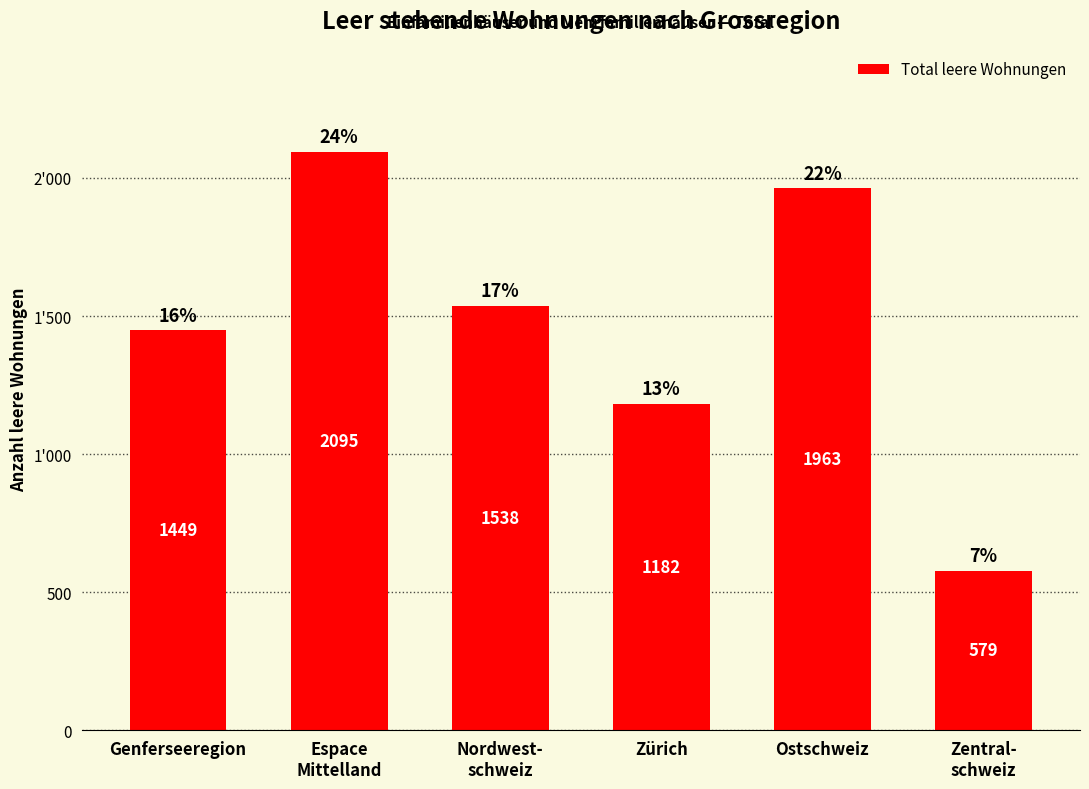

The chart shows a value of 3765 at Espace
Mittelland. True or false?

False